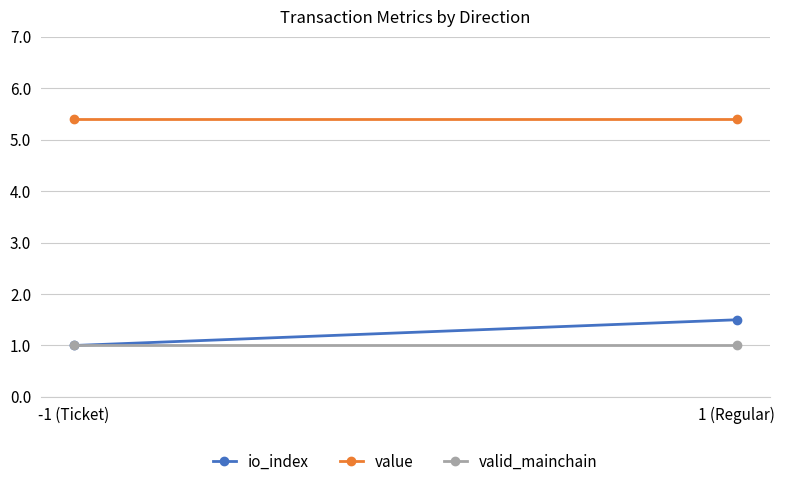

Reading left to right, transcribe all the data shown in this chart.

io_index: -1 (Ticket)=1.0	1 (Regular)=1.5
value: -1 (Ticket)=5.4	1 (Regular)=5.4
valid_mainchain: -1 (Ticket)=1.0	1 (Regular)=1.0